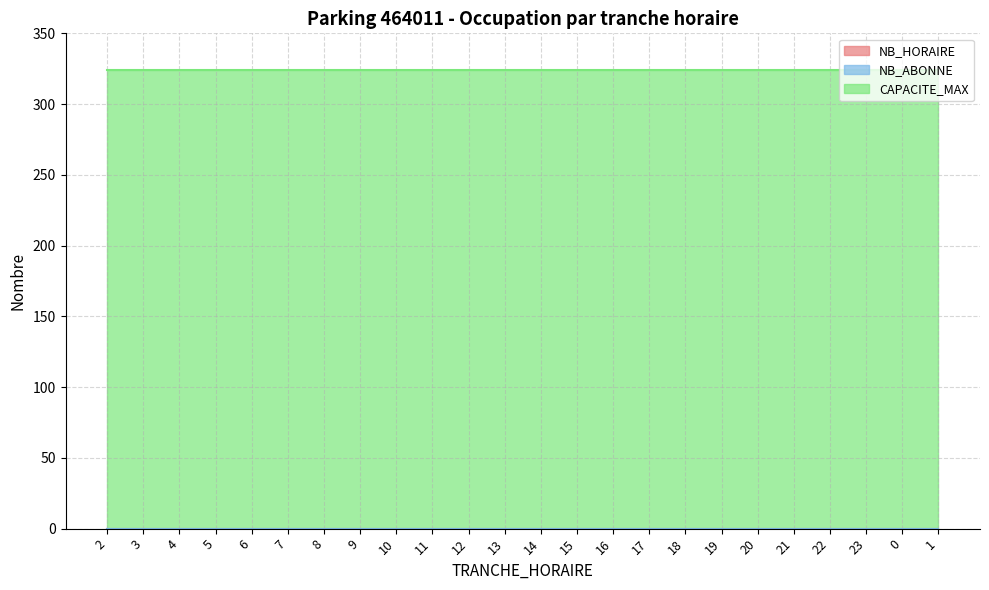

True or false: CAPACITE_MAX and NB_ABONNE cross at least once.

False